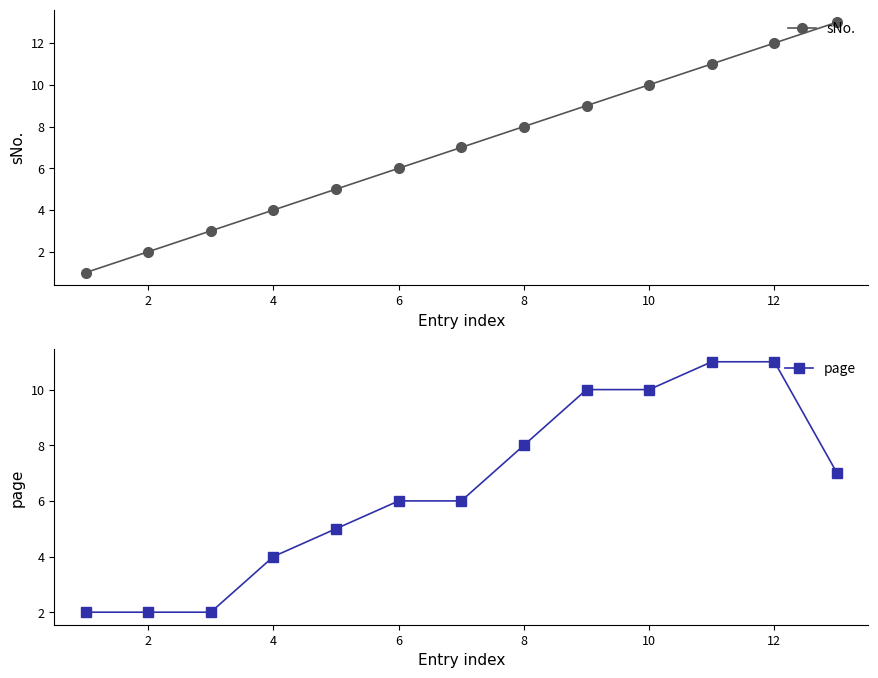

What are all the series names shown in the legend?

sNo., page